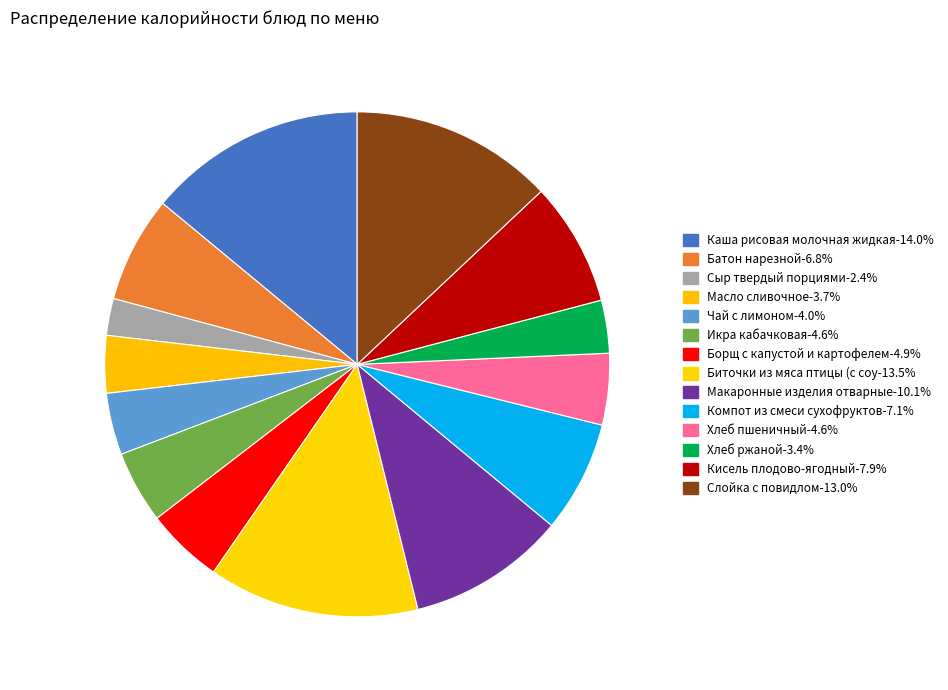

Which category has the biggest portion of the pie?

Каша рисовая молочная жидкая